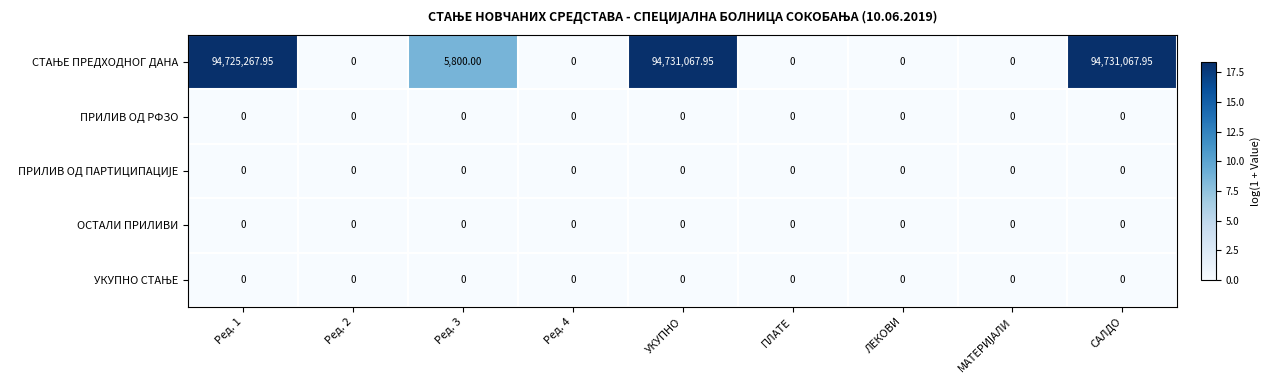

Count the number of data series in this chart.

5